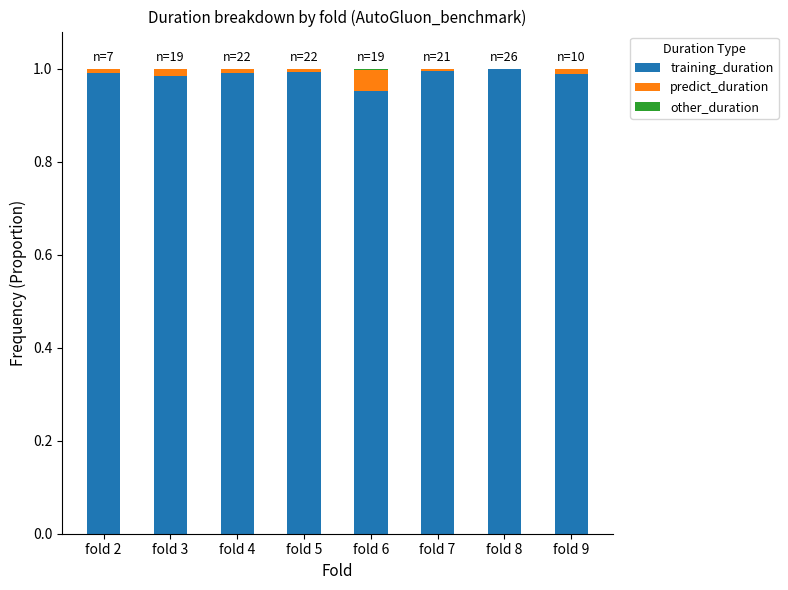

Is it true that training_duration equals 1.0 at fold 4?

True